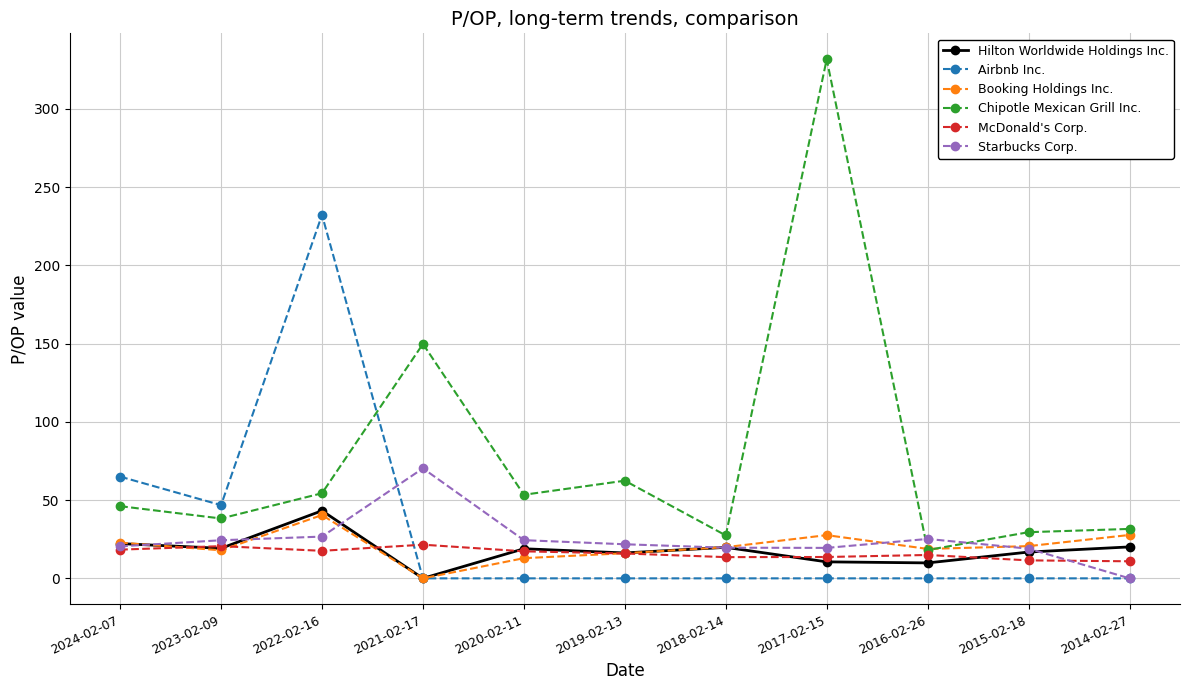

What is the sum of the McDonald's Corp. values at 2022-02-16 and 2020-02-11?

34.9